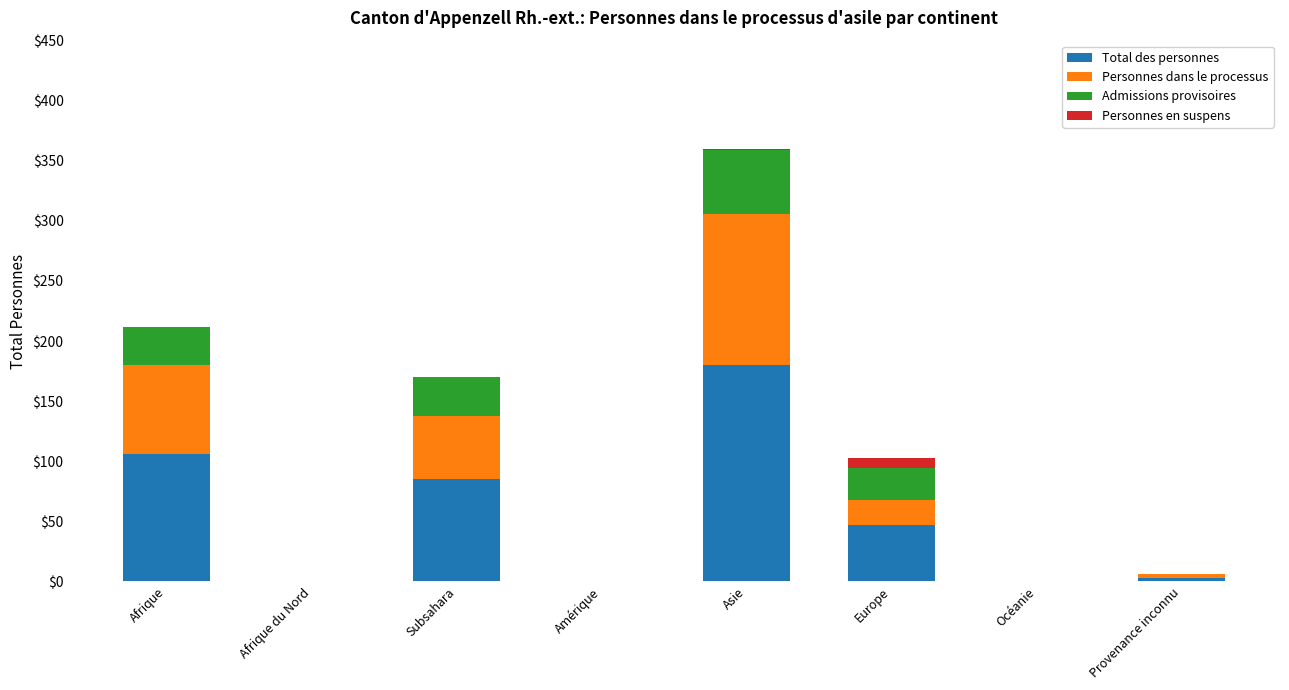

At which category is the sum across all series the highest?

Asie